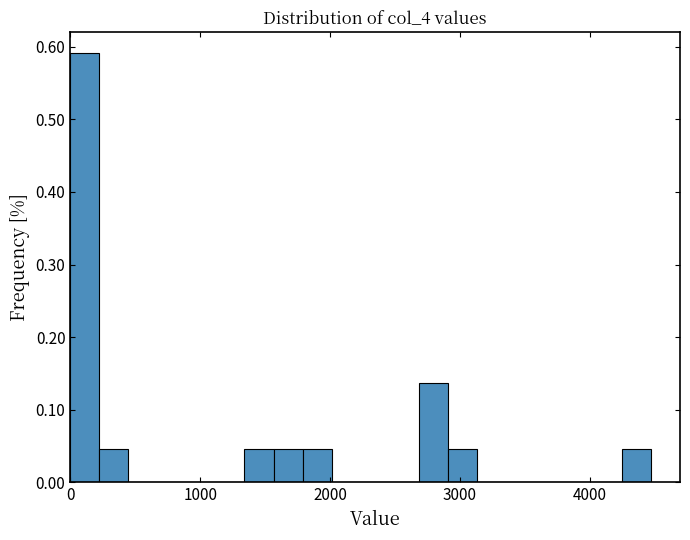

Around what value on the x-axis is the tallest bar? Give the approximate position of its centre, as read against the axis.

100